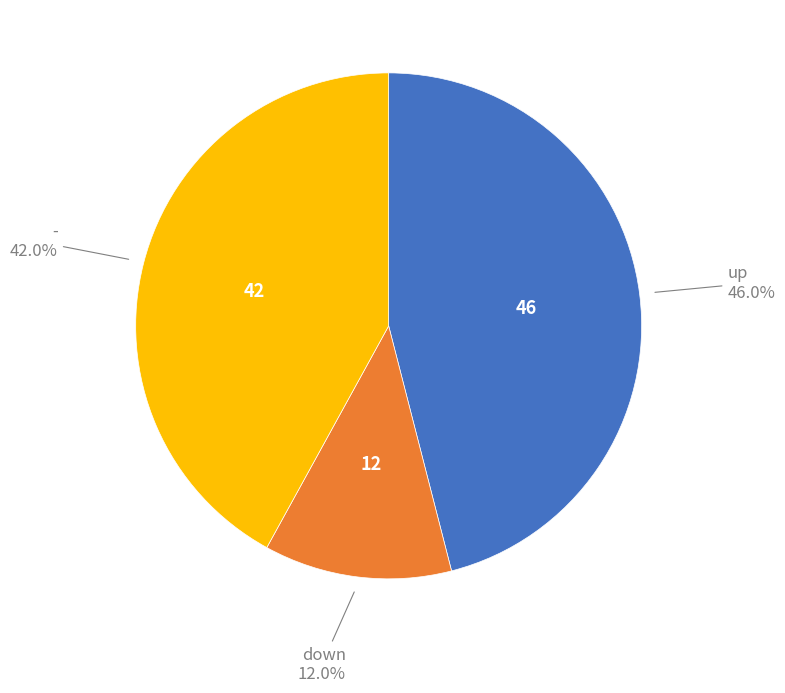

Is there a majority slice in this chart?

No